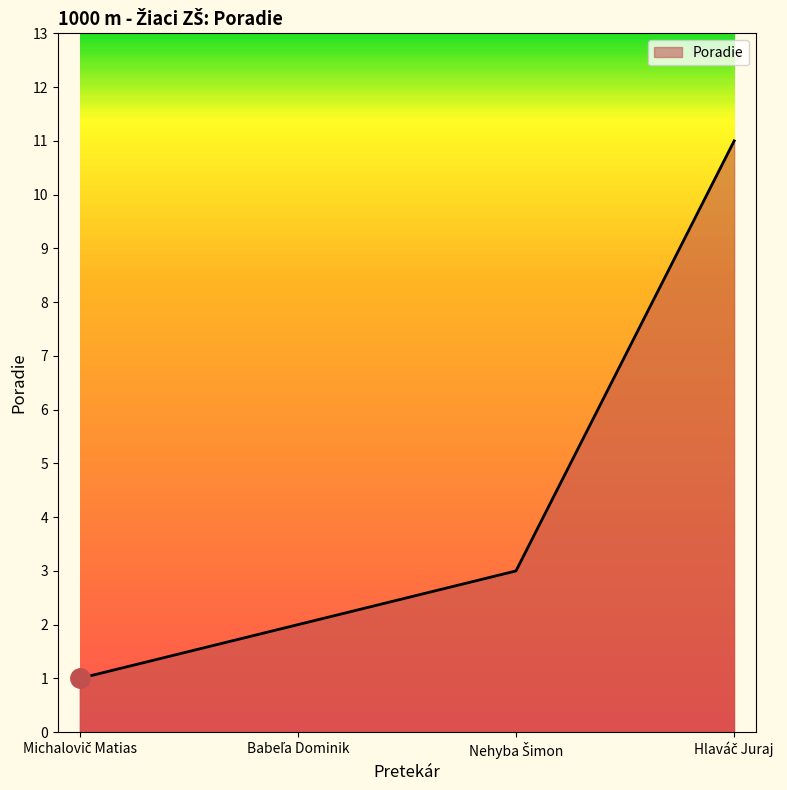

What is the greatest value displayed?

11